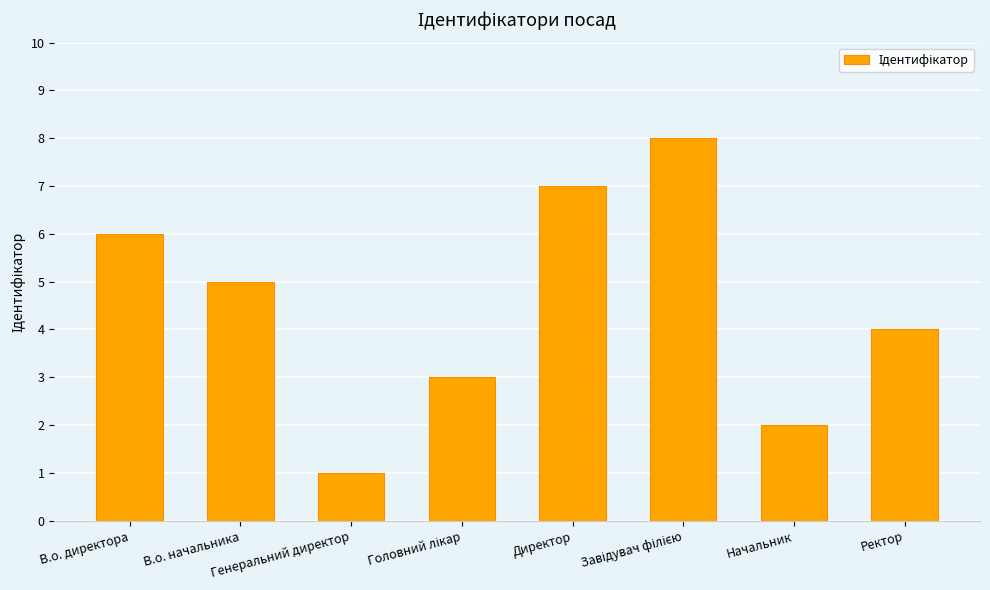

Read the value at Начальник.

2